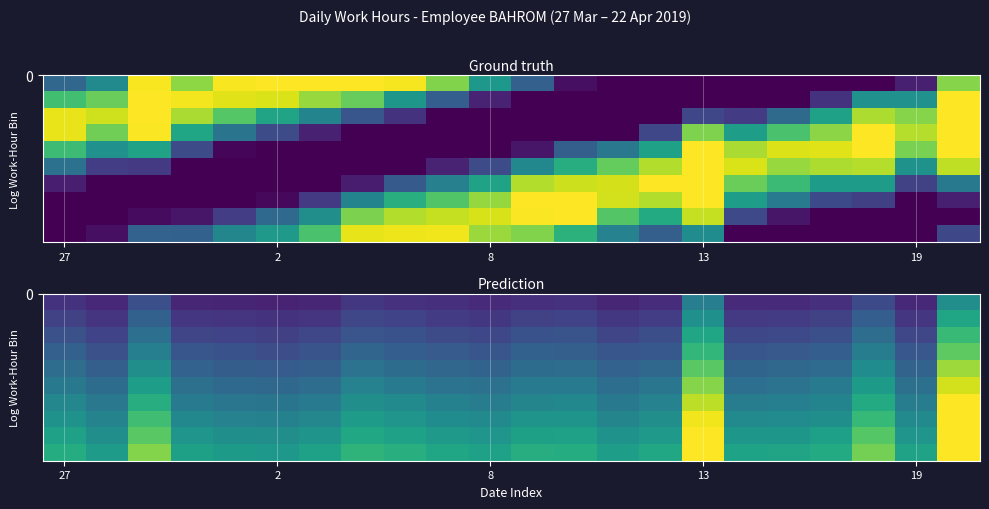

What is the total value across all series at 27?

95.9